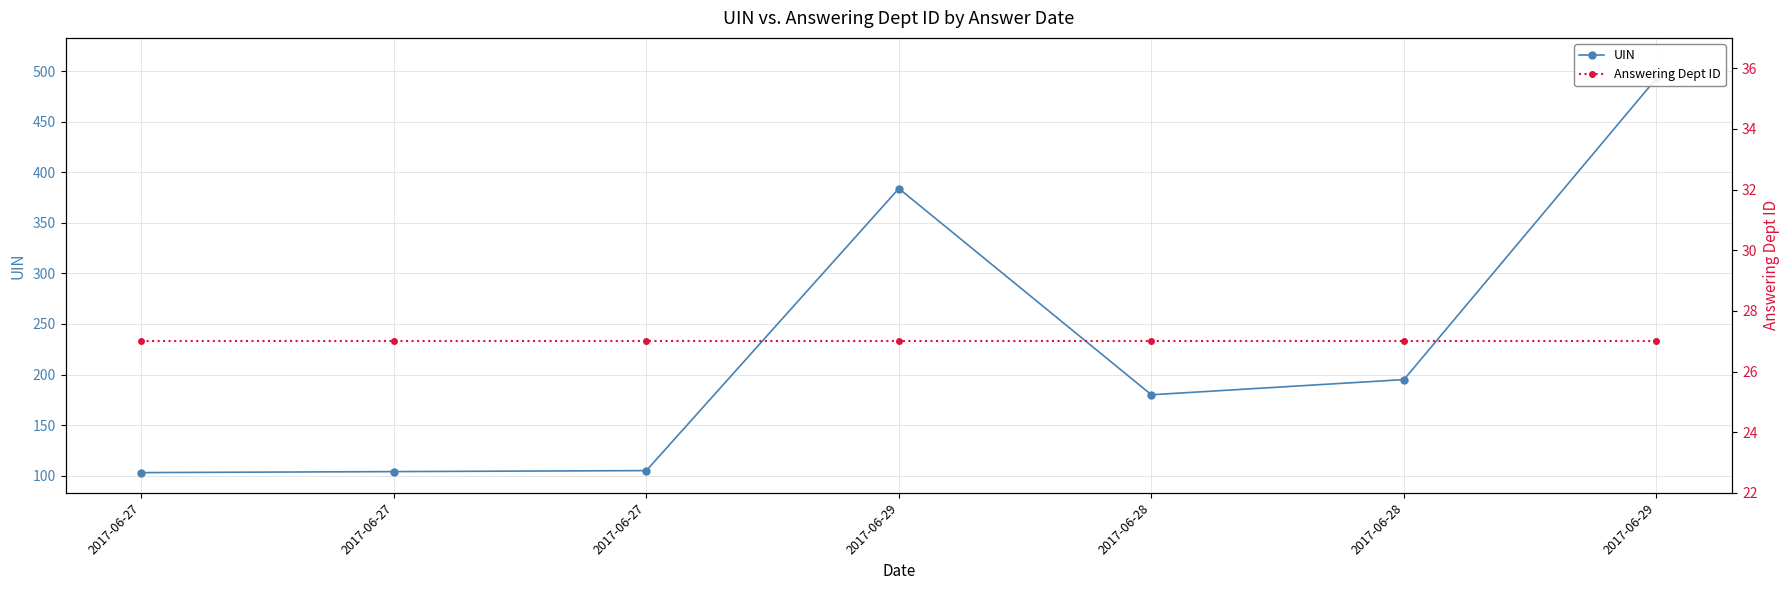

Which series changed the most between 2017-06-27 and 2017-06-29?

UIN